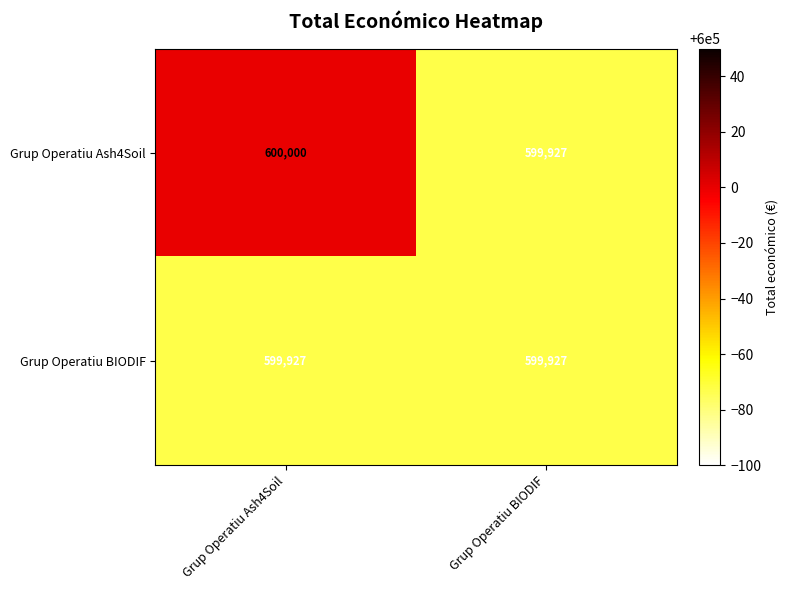

What is the sum of all Grup Operatiu Ash4Soil values?

1199927